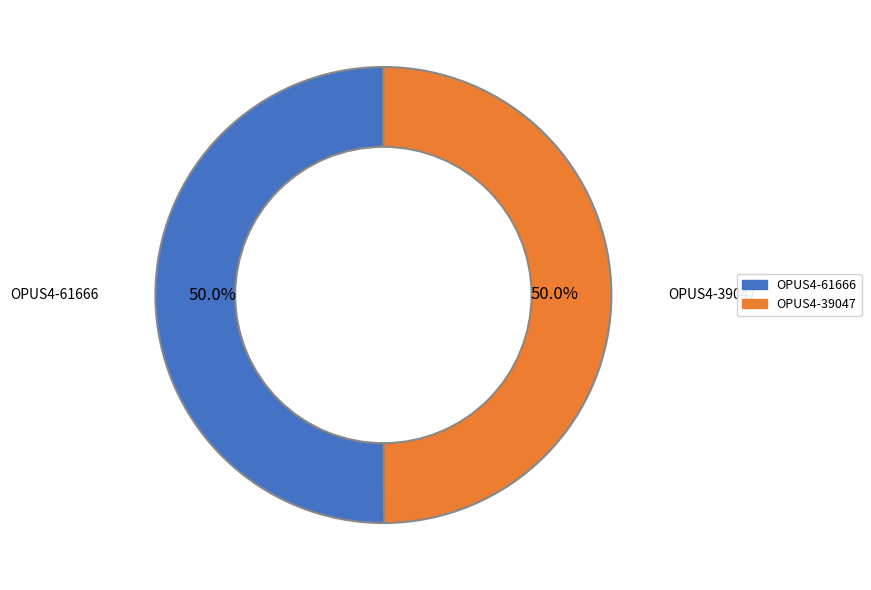

How much of the chart is everything except OPUS4-39047?

50.0%